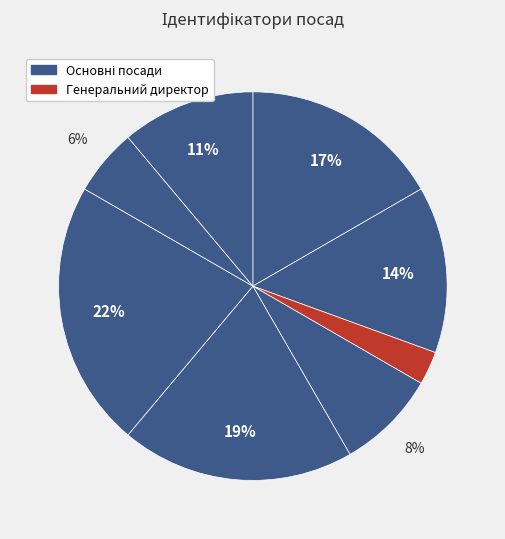

Does any single category account for the majority?

No